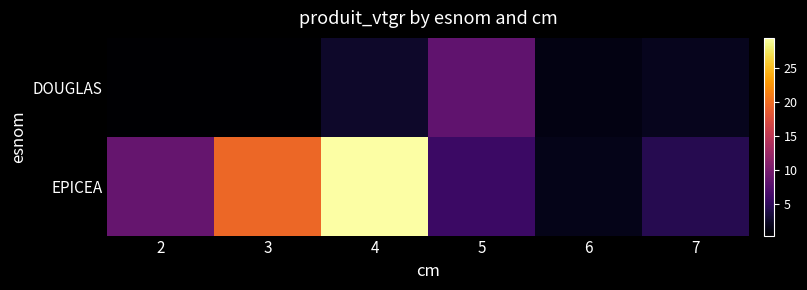

At which category is the sum across all series the highest?

4